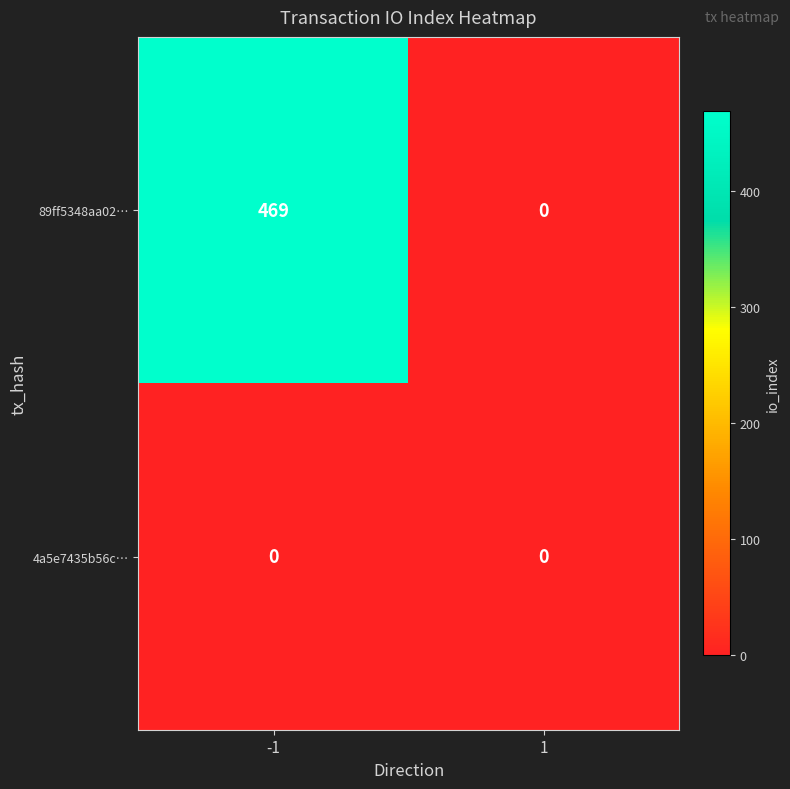

Reading left to right, transcribe all the data shown in this chart.

89ff5348aa02…: -1=469	1=0
4a5e7435b56c…: -1=0	1=0